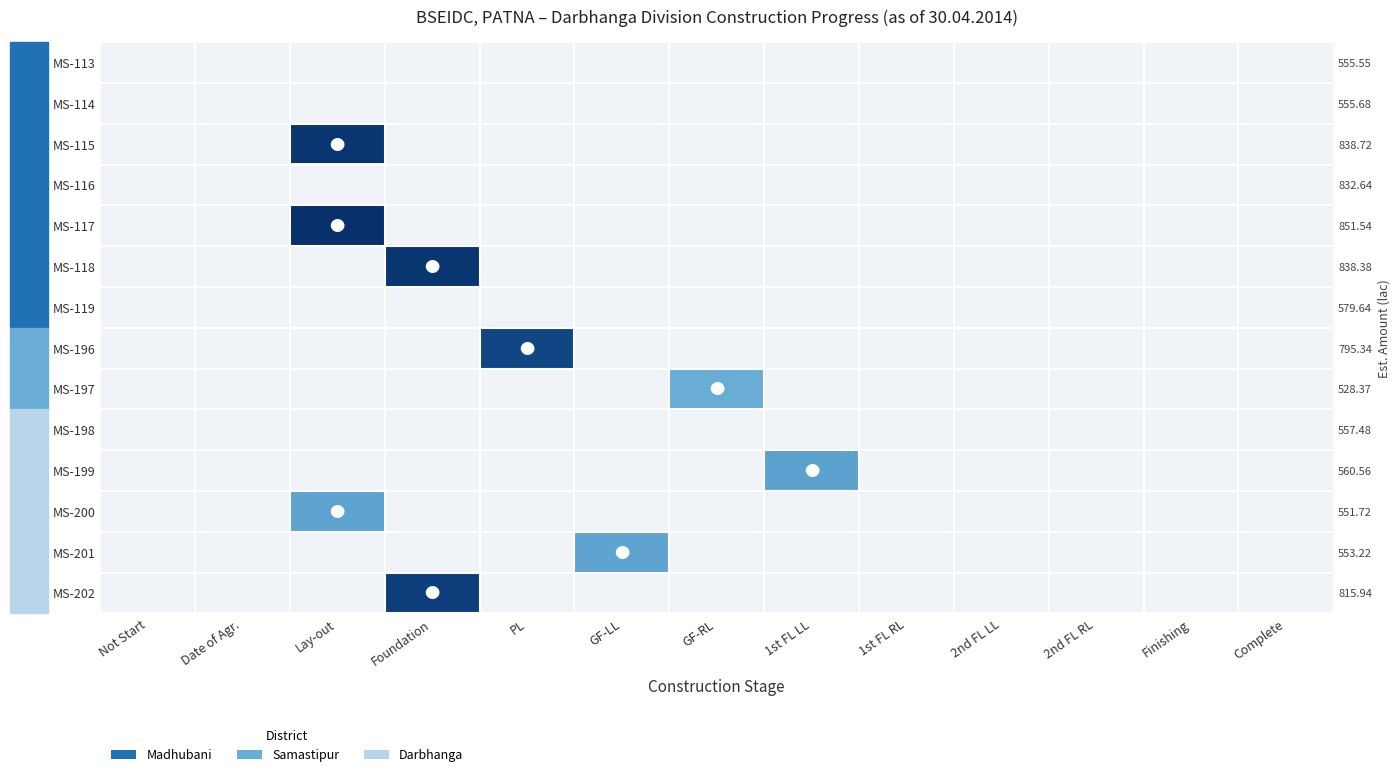

Is the value of MS-201 at Finishing greater than the value of MS-200 at 1st FL LL?

No